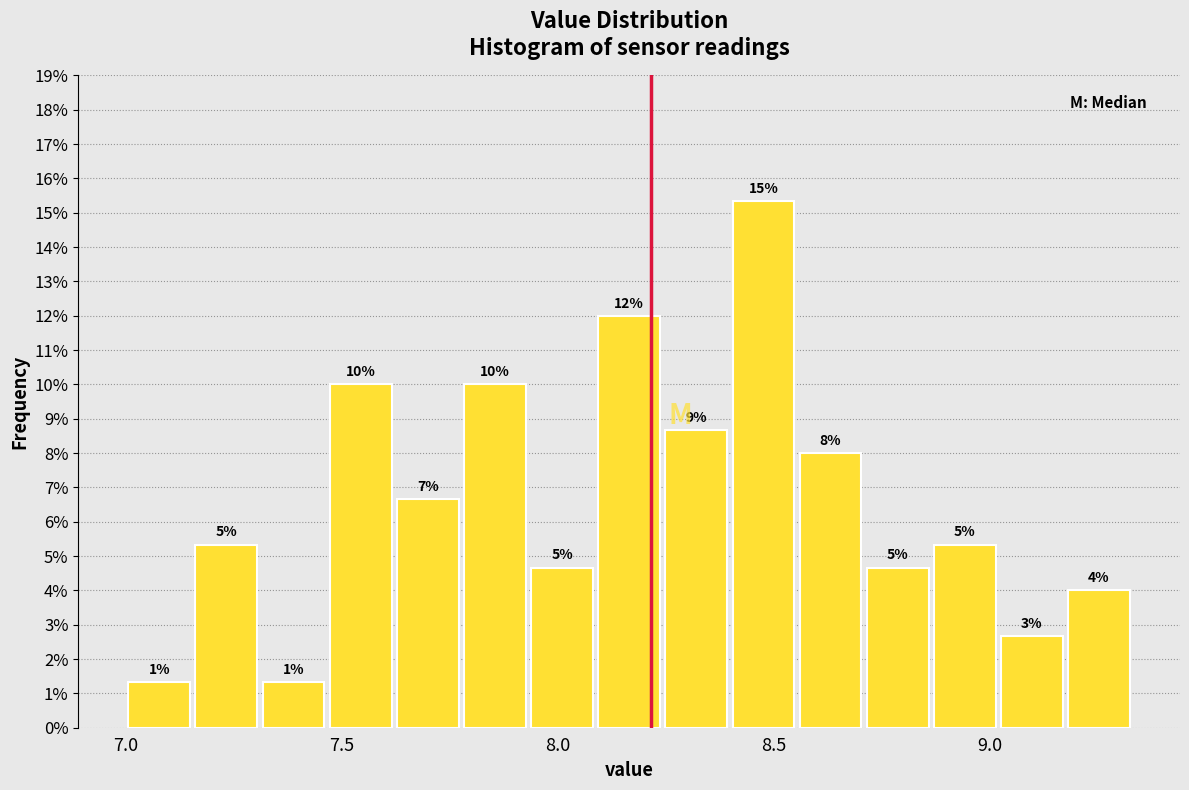

Around what value on the x-axis is the tallest bar? Give the approximate position of its centre, as read against the axis.

8.50